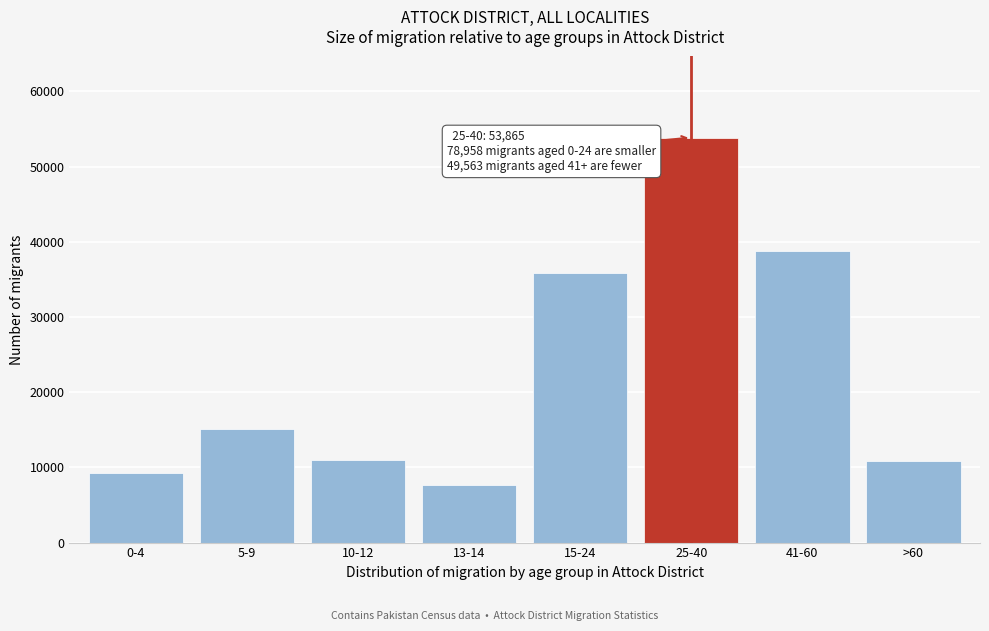

At which category does the chart reach its peak across all series?

25-40